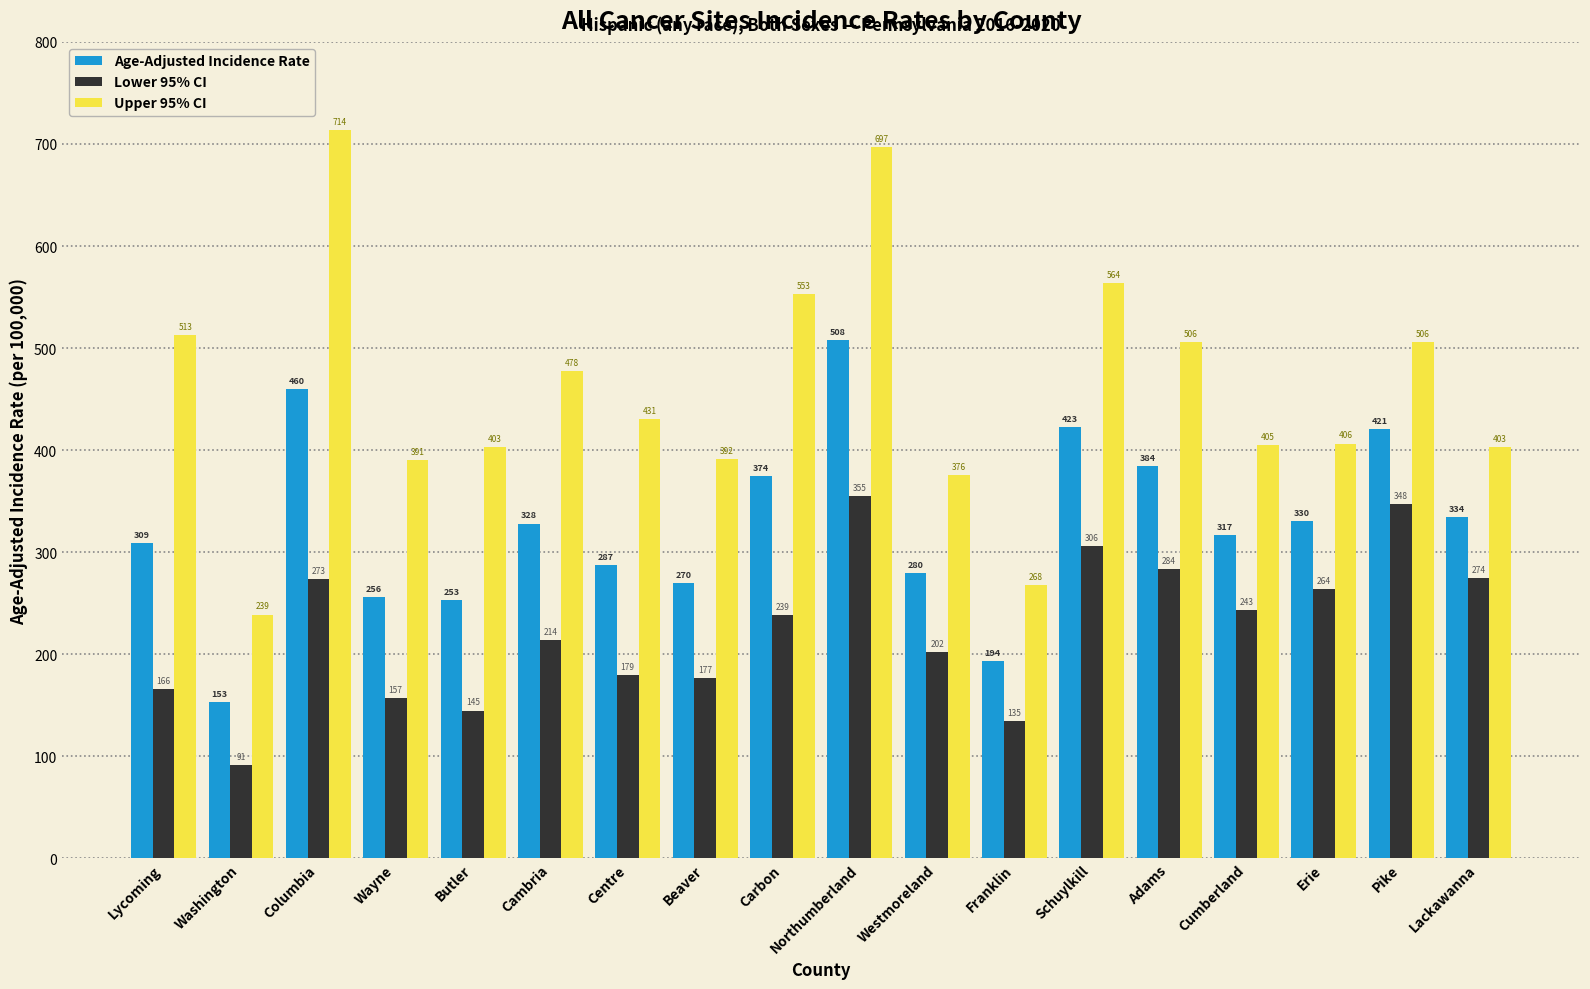

Which category has the highest value across all series?

Columbia